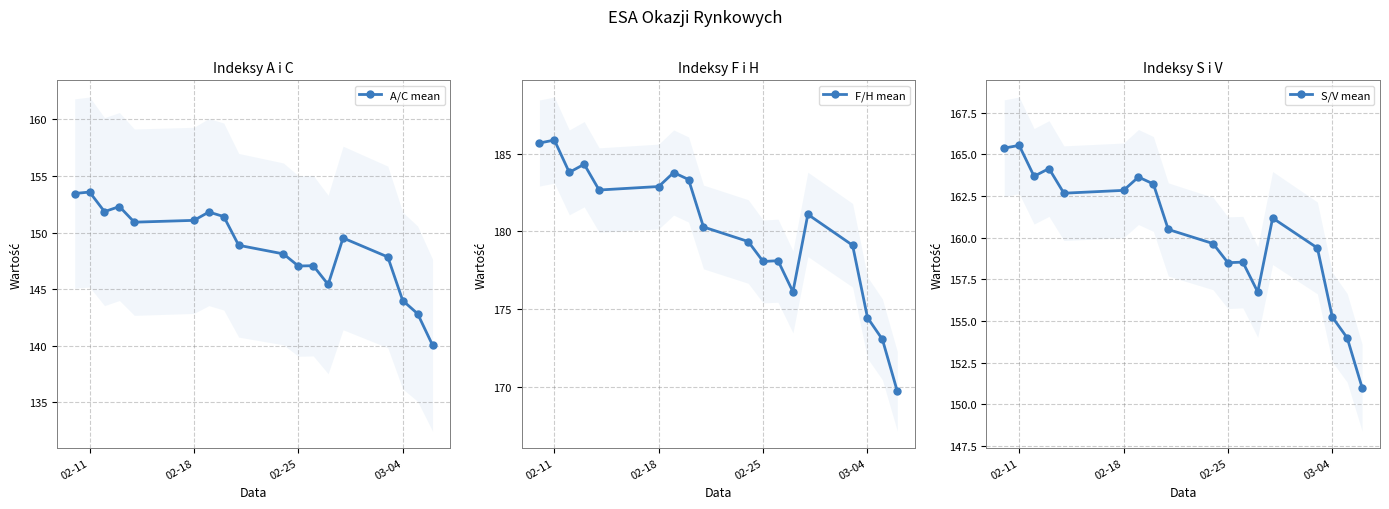

Is it true that S/V mean equals 97.1 at 02-18?

False